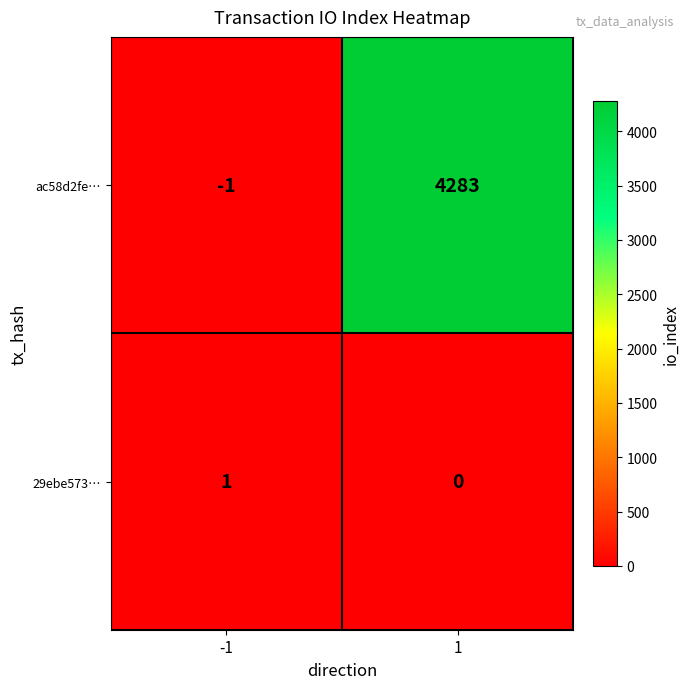

Which series has the widest spread of values?

ac58d2fe⋯